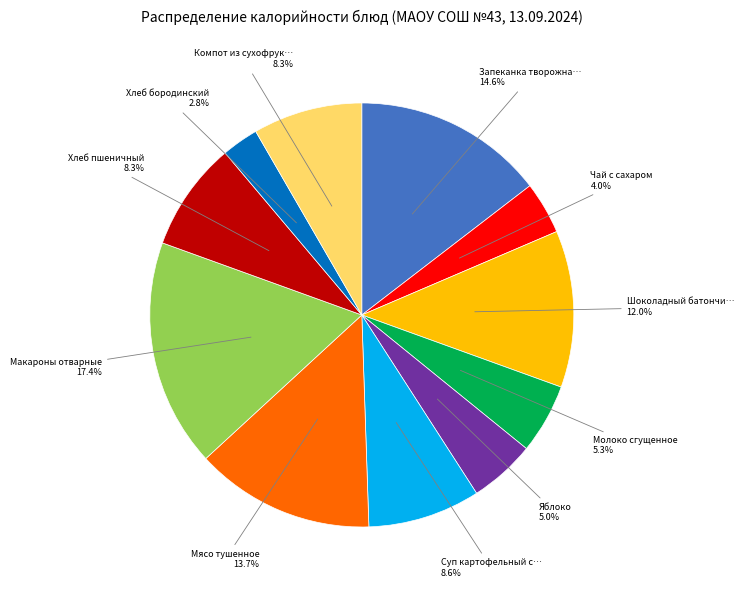

Is there any slice that represents more than half of the pie?

No